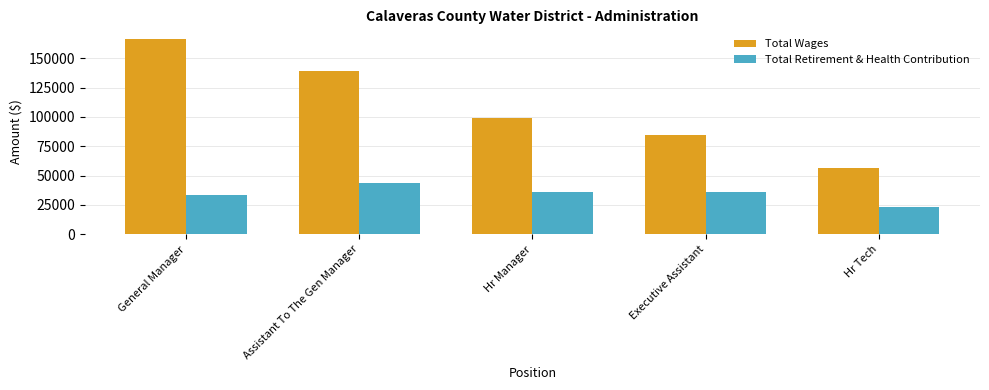

What are all the series names shown in the legend?

Total Wages, Total Retirement & Health Contribution